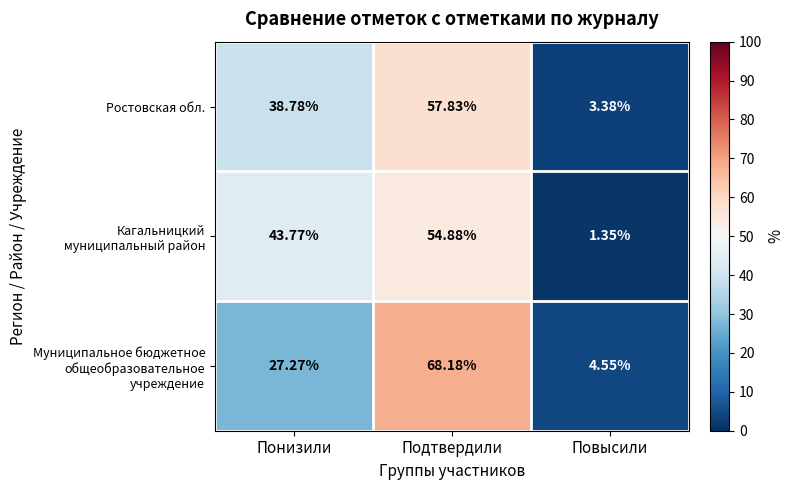

At which category does the chart reach its minimum across all series?

Повысили